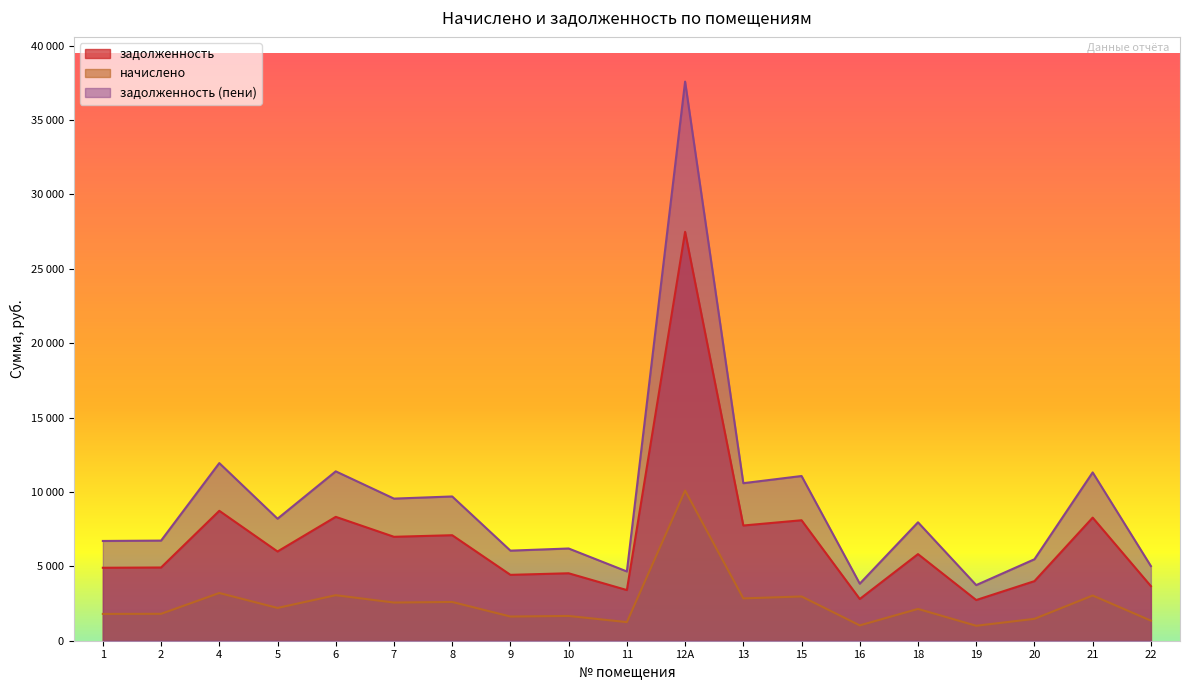

Reading right to left, list all the values displayed in this chart.

задолженность: 22=3669.1	21=8273.2	20=4004.3	19=2734.2	18=5821.2	16=2804.8	15=8096.8	13=7744.0	12А=27483.1	11=3404.5	10=4533.5	9=4427.6	8=7091.3	7=6985.4	6=8326.1	5=5997.6	4=8731.8	2=4921.6	1=4903.9
начислено: 22=1347.8	21=3039.1	20=1471.0	19=1004.4	18=2138.4	16=1030.3	15=2974.3	13=2844.7	12А=10095.8	11=1250.6	10=1665.4	9=1626.5	8=2605.0	7=2566.1	6=3058.6	5=2203.2	4=3207.6	2=1807.9	1=1801.4
задолженность (пени): 22=5017.0	21=11312.3	20=5475.2	19=3738.6	18=7959.6	16=3835.1	15=11071.1	13=10588.7	12А=37579.0	11=4655.2	10=6198.8	9=6054.1	8=9696.2	7=9551.5	6=11384.6	5=8200.8	4=11939.4	2=6729.5	1=6705.4